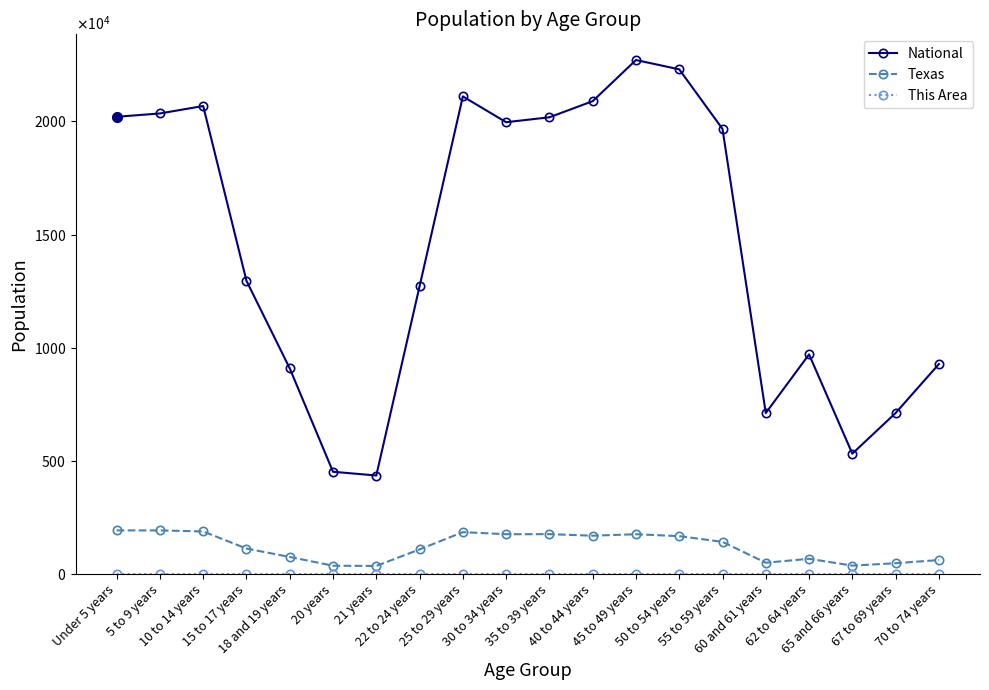

Is this an area chart (filled region under the line)?

No